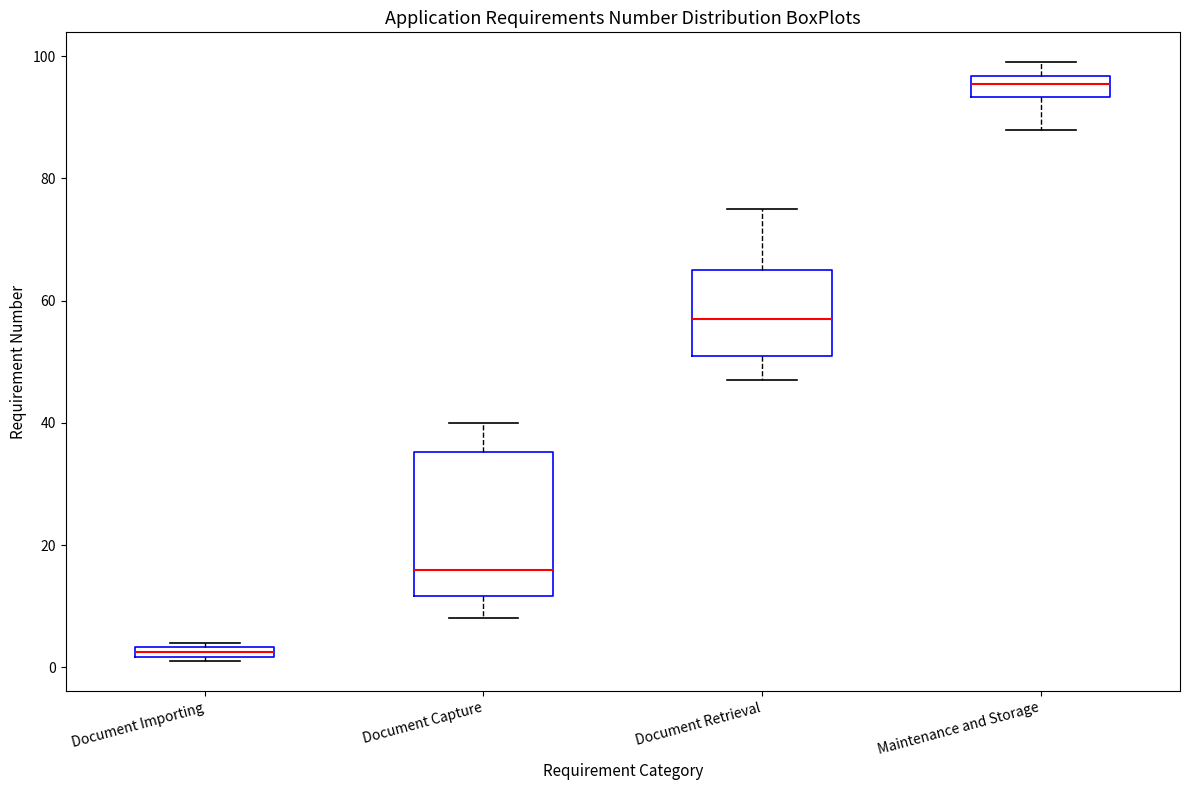

Which box has the lowest median line?

Document Importing